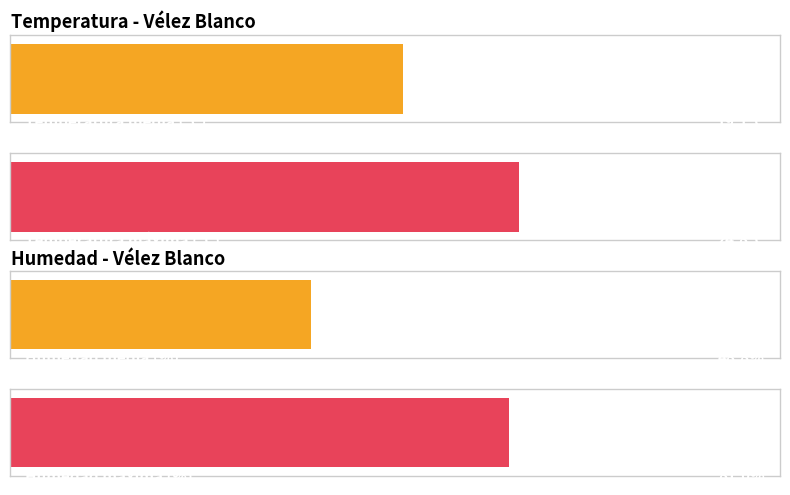

Which has a higher value, 16:00 or 06:00?

16:00